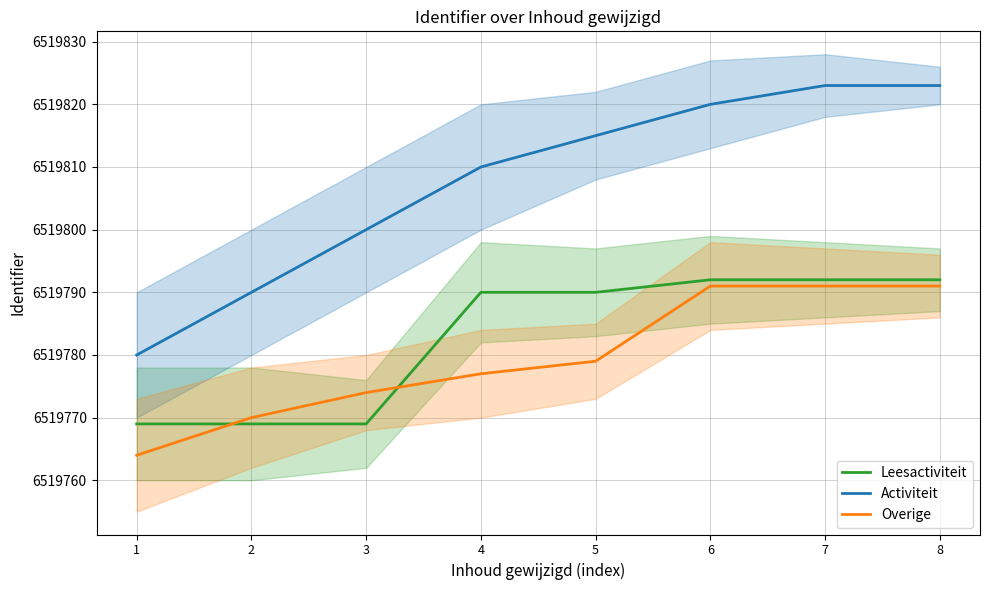

What is the difference between the maximum and minimum values in the Leesactiviteit series?

23